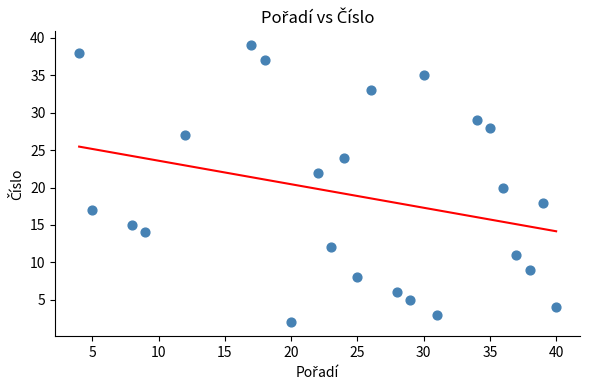

What is the range of X values (max minus min)?

36